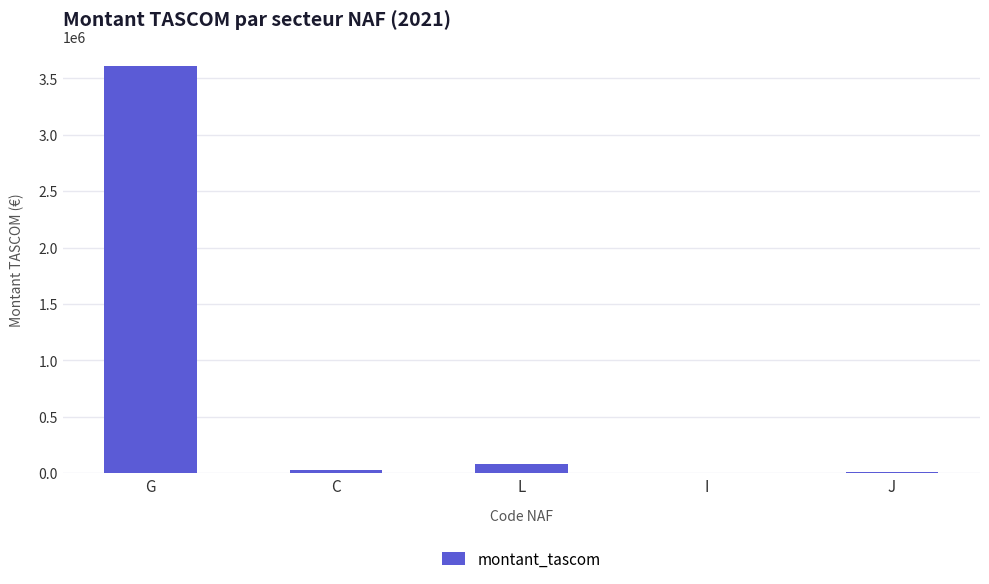

The chart shows a value of 76683 at L. True or false?

True